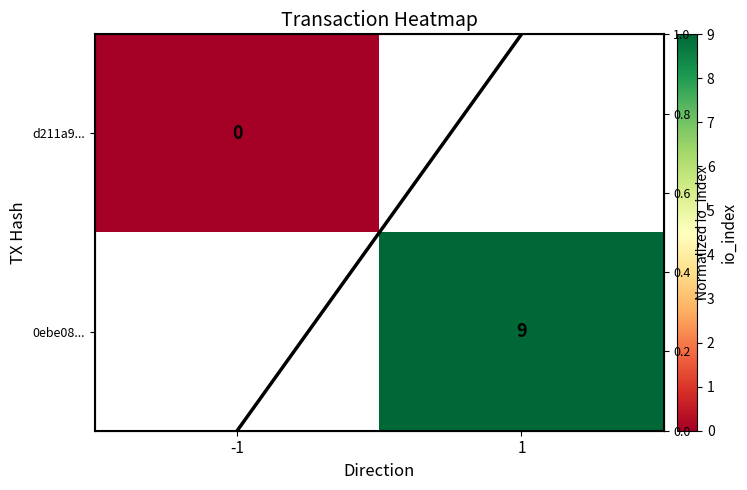

Count the number of categories in the chart.

2